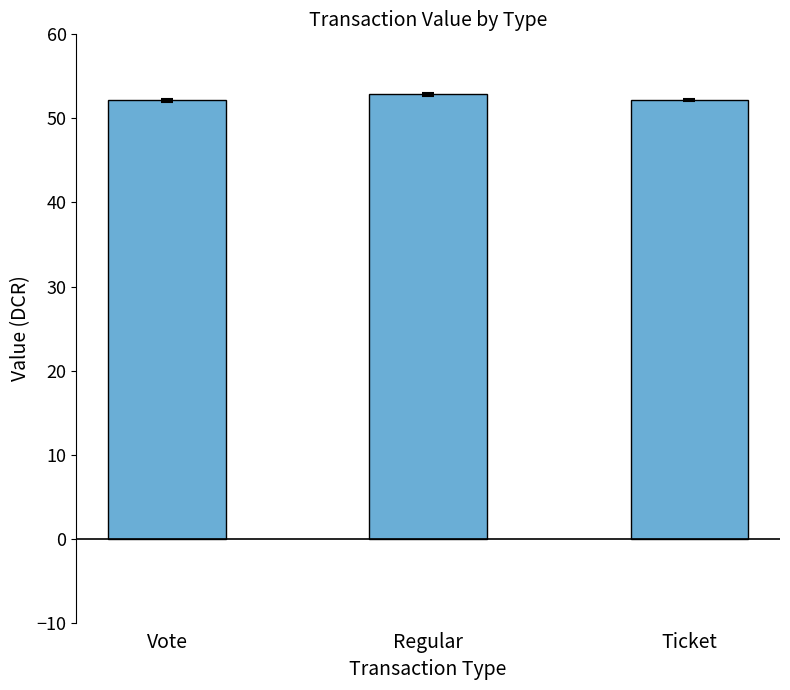

Is it true that the value at Regular is 52.9?

True